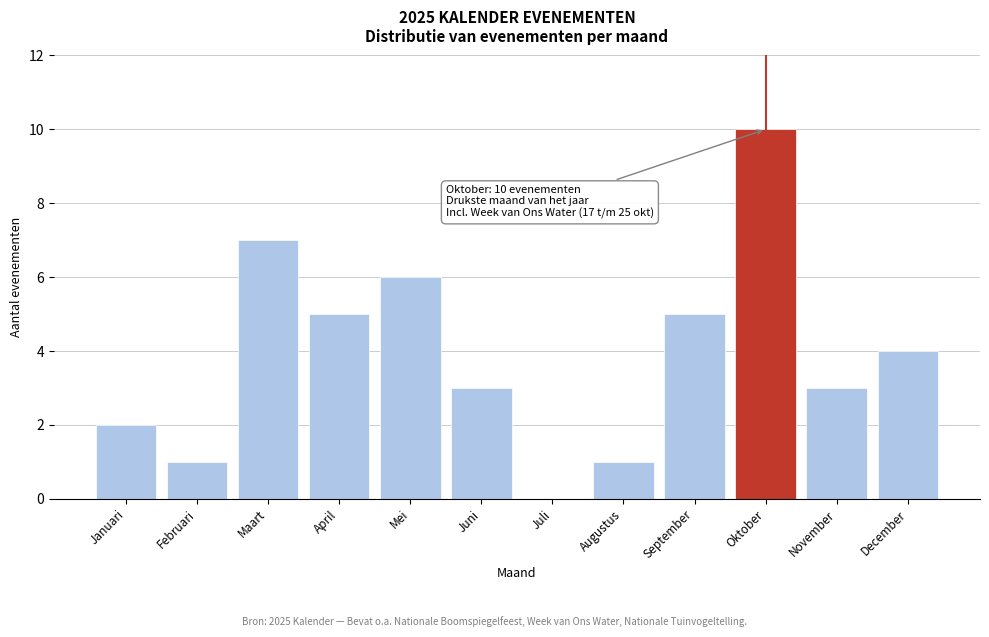

Reading left to right, what are all the values shown in this chart?

Januari=2	Februari=1	Maart=7	April=5	Mei=6	Juni=3	Juli=0	Augustus=1	September=5	Oktober=10	November=3	December=4